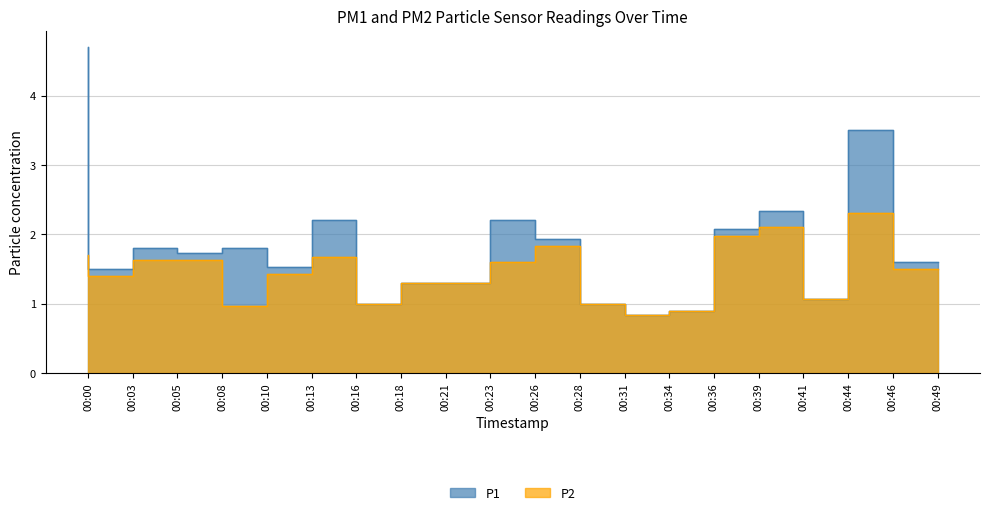

True or false: P1 has a value of 1.9 at 00:28.

True